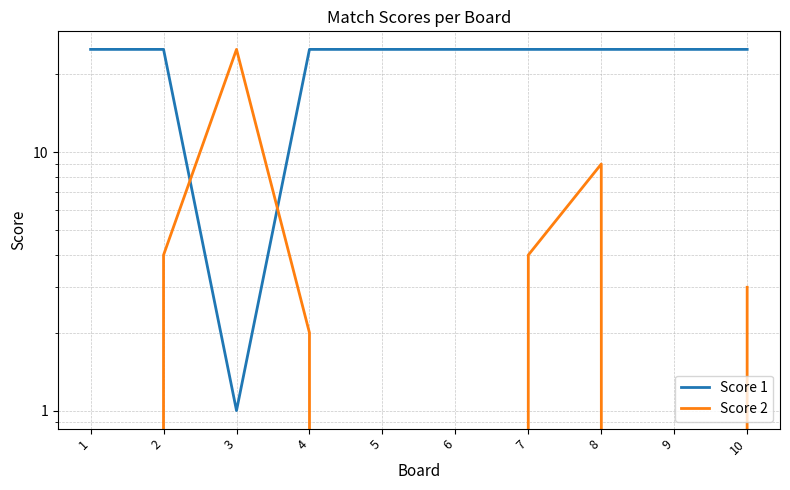

Which series has the largest range (max minus min)?

Score 2